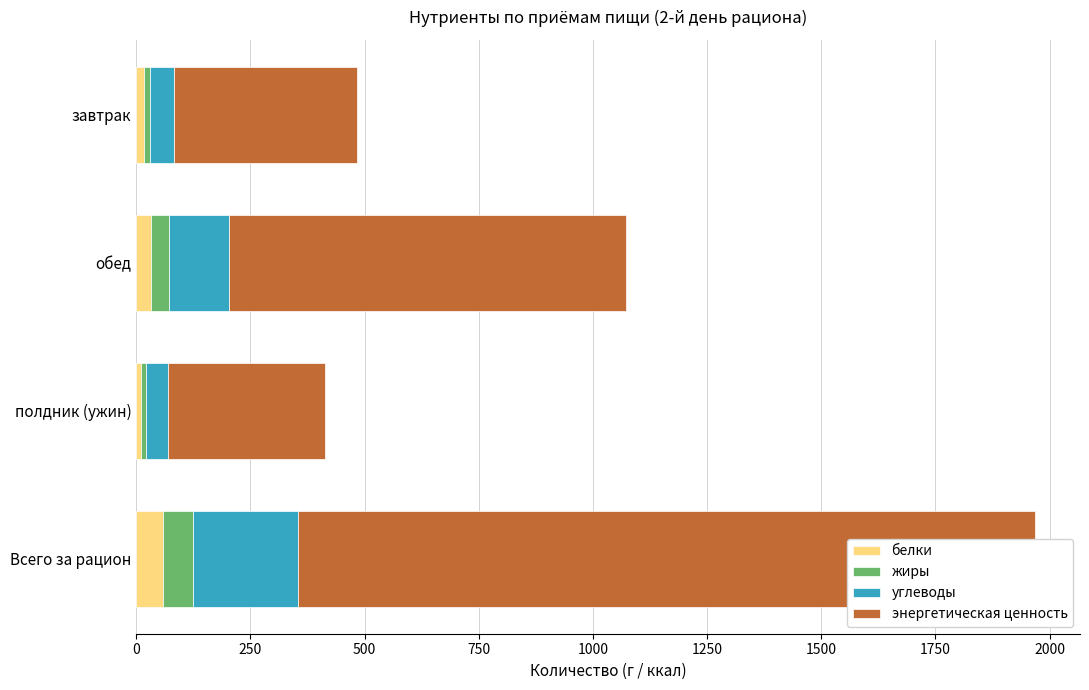

At how many categories does at least one series exceed 525?

2